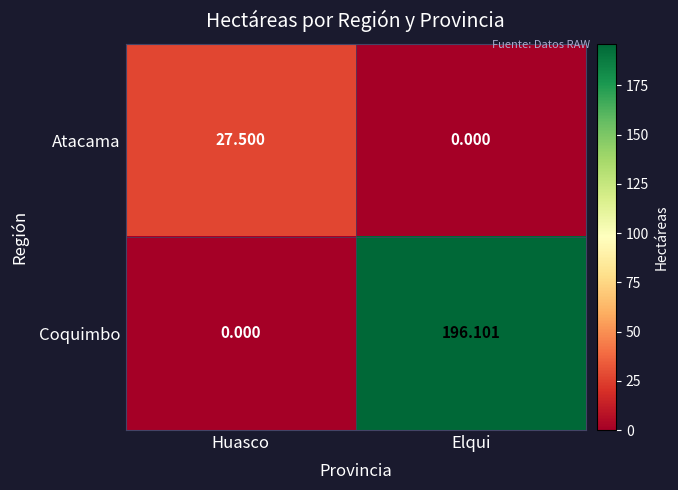

Rank the series at Elqui from lowest to highest value.

Atacama, Coquimbo